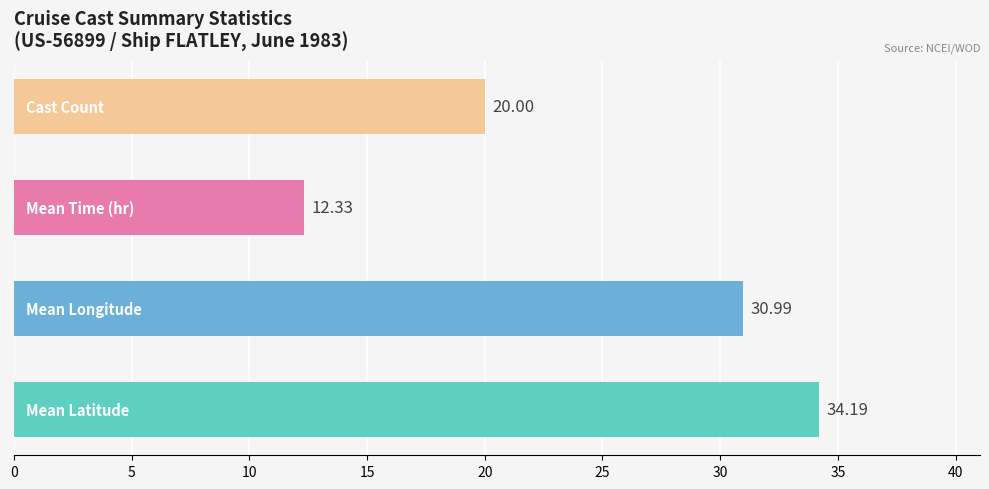

What is the sum of all values?

97.5